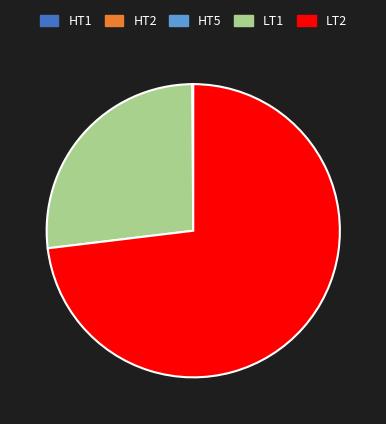

Is there a majority slice in this chart?

Yes